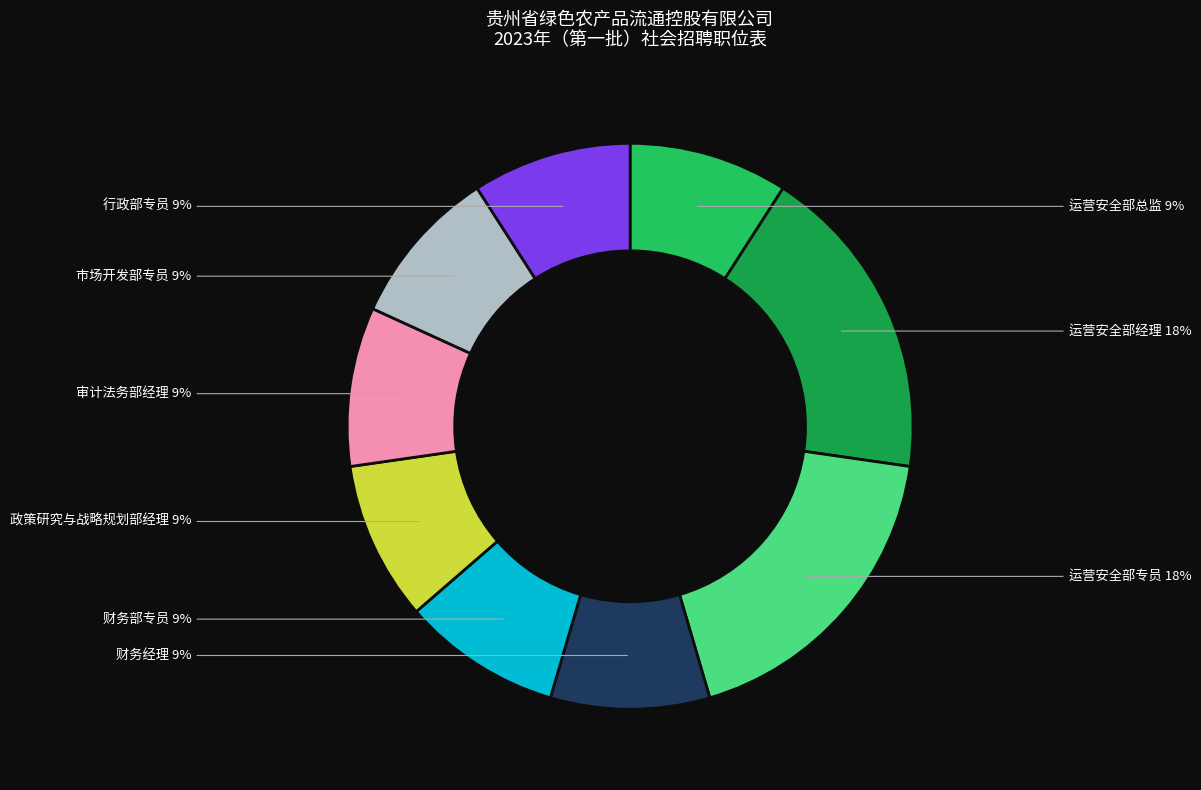

Is there a majority slice in this chart?

No